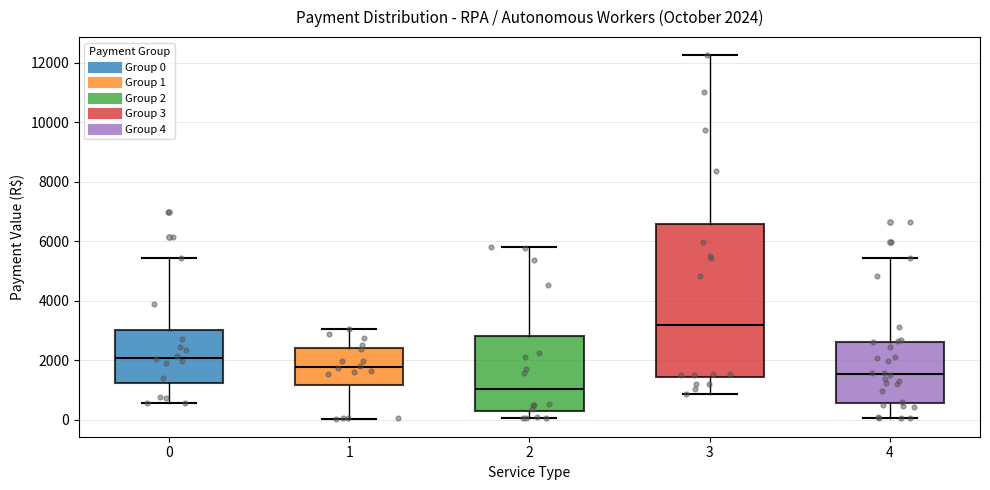

Which box's median line is the highest?

3